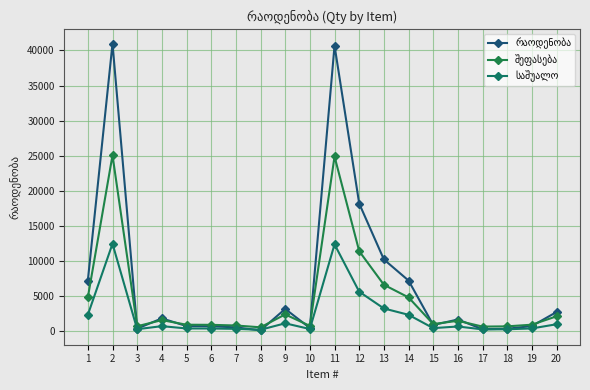

What is the spread (max minus min) of values at 18?

414.9